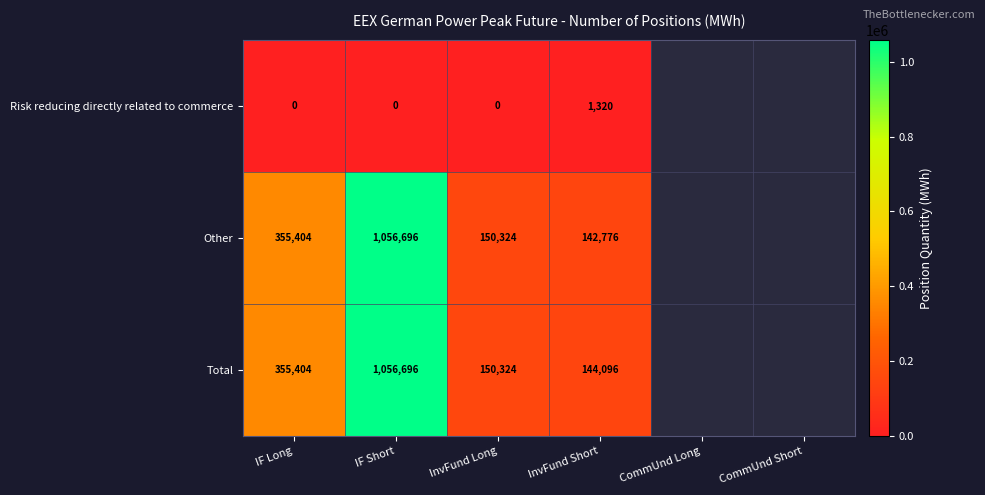

Is it true that Risk reducing directly related to commerce equals 1320 at InvFund Short?

True